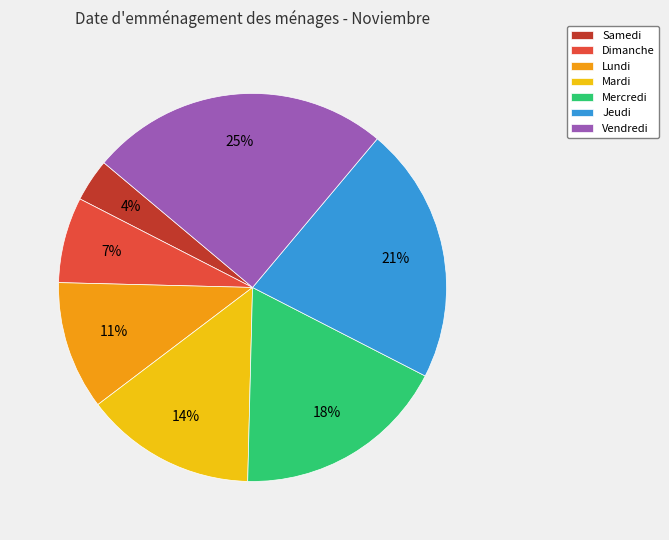

Does any single category account for the majority?

No